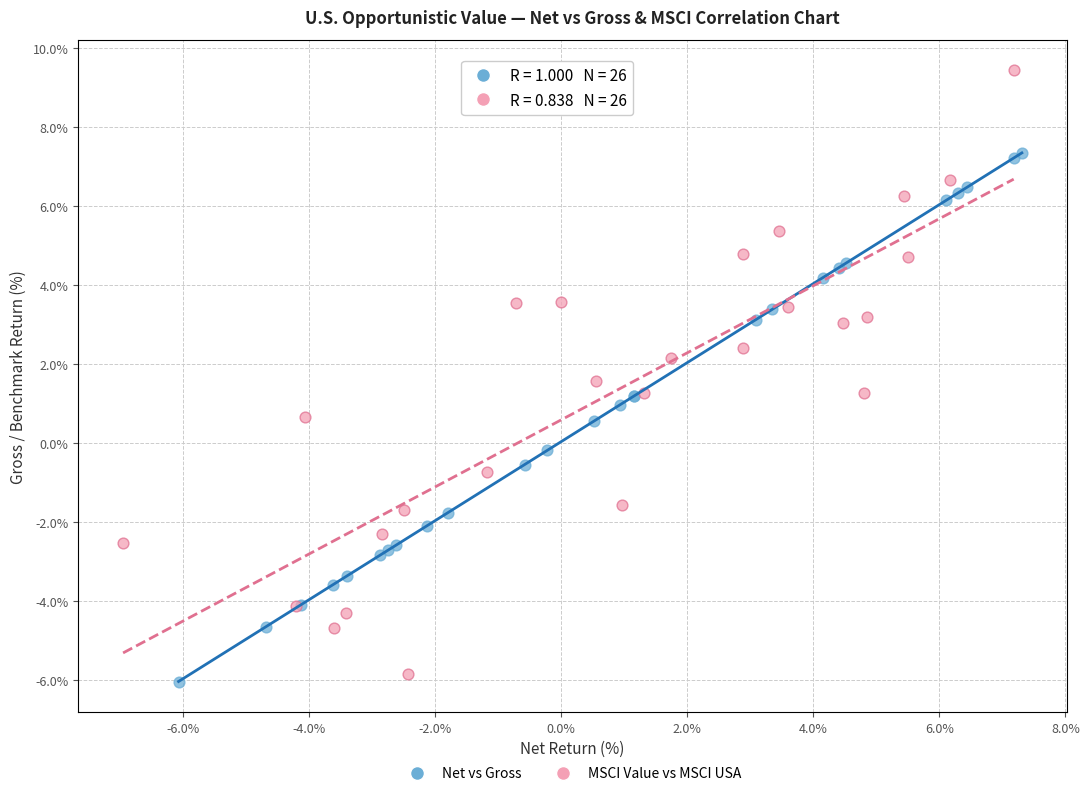

Which series has the widest spread of Y values?

MSCI Value vs MSCI USA